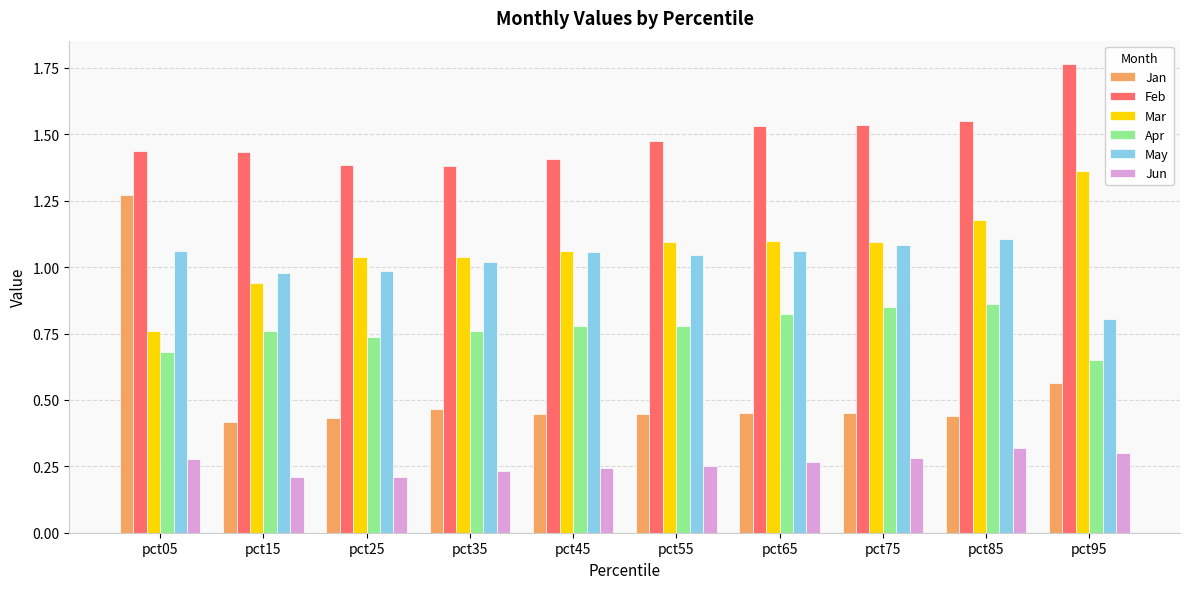

Are the bars grouped side by side (vs. stacked)?

Yes